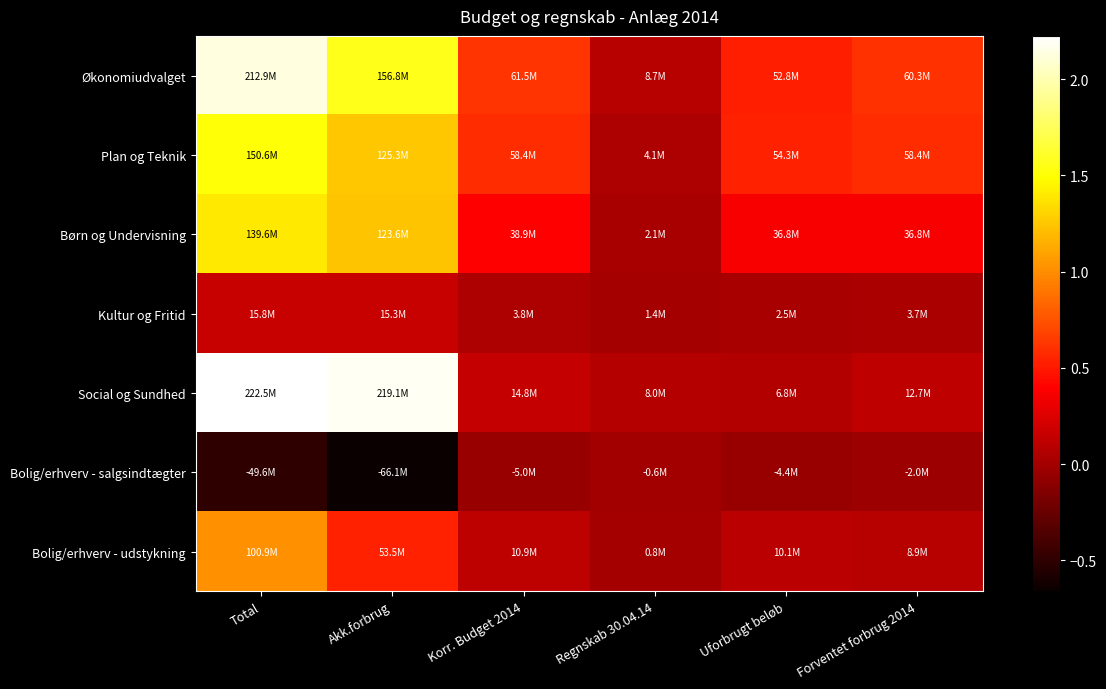

At which category does the chart reach its peak across all series?

Total